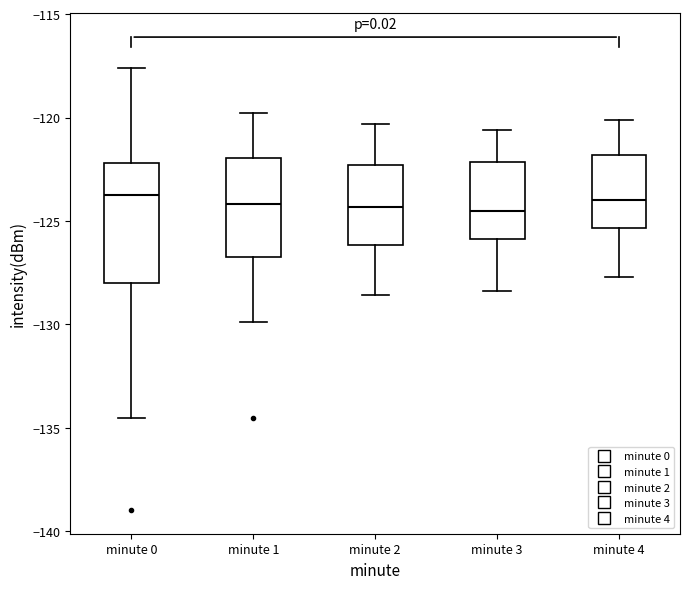

Where does the lower whisker of the box for minute 4 end on the y-axis? The values are not printed on the chart, so give them approximately, as read against the axis.

-127.5